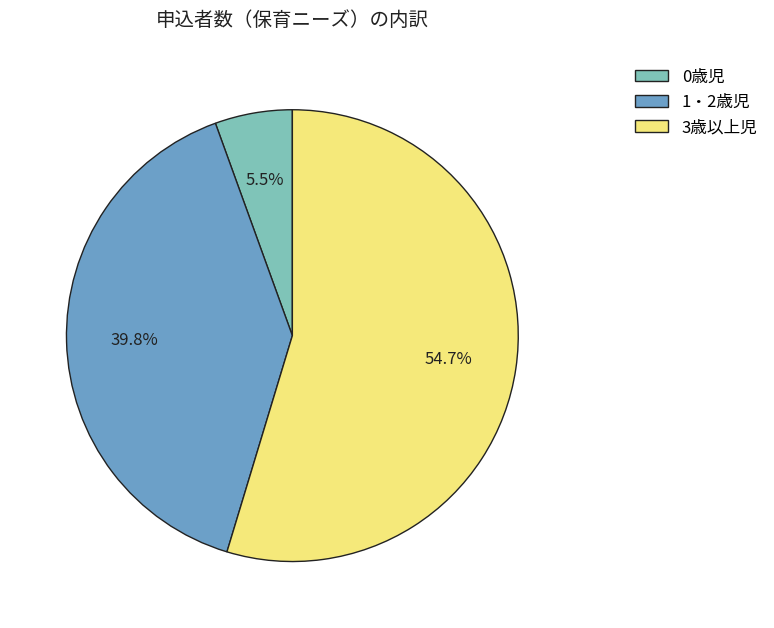

Is it true that 0歳児 is 1% of the pie?

False